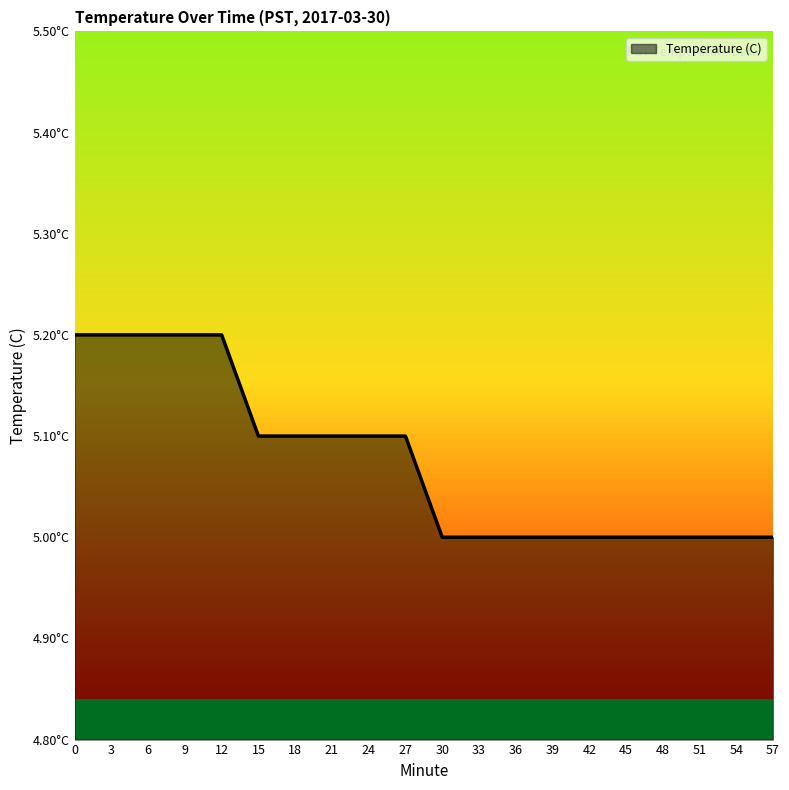

Count the values in the range 5 to 6.

20